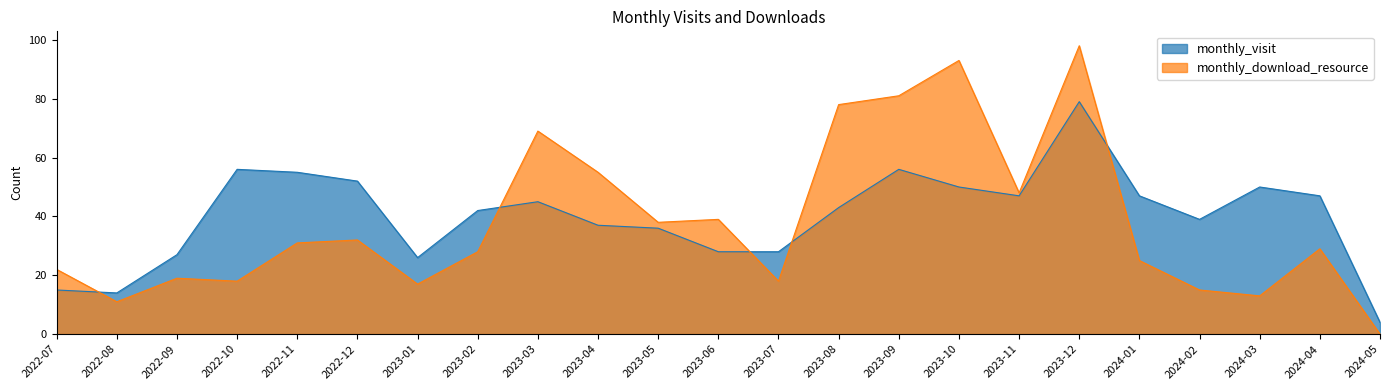

What is the difference between the maximum and minimum values in the monthly_download_resource series?

98